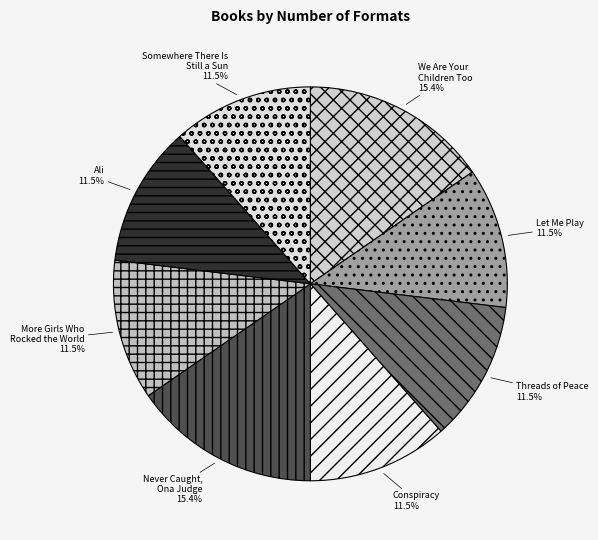

How many slices are in this pie chart?

8